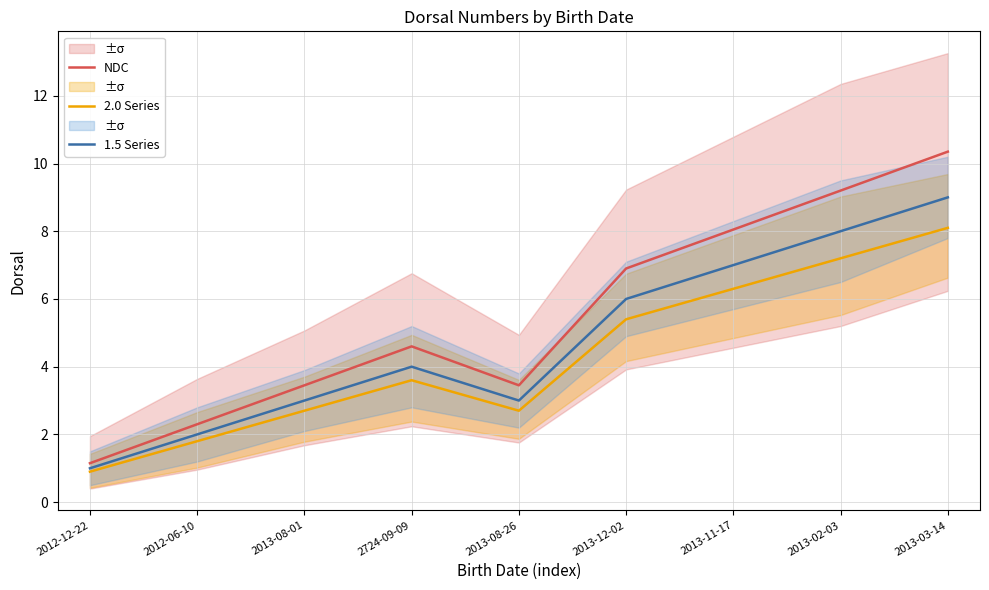

Count the number of categories in the chart.

9